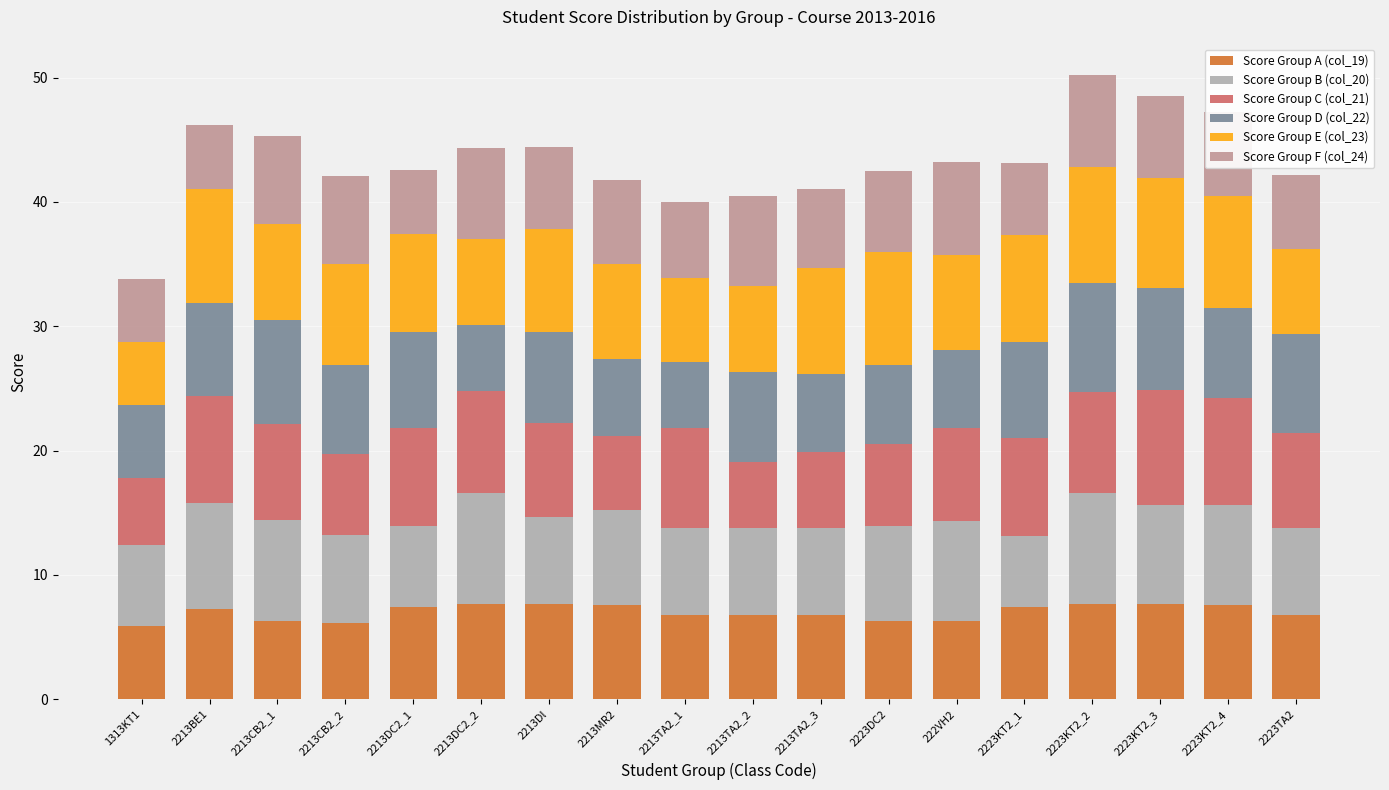

What is the total value across all series at 2223KT2_2?

50.2